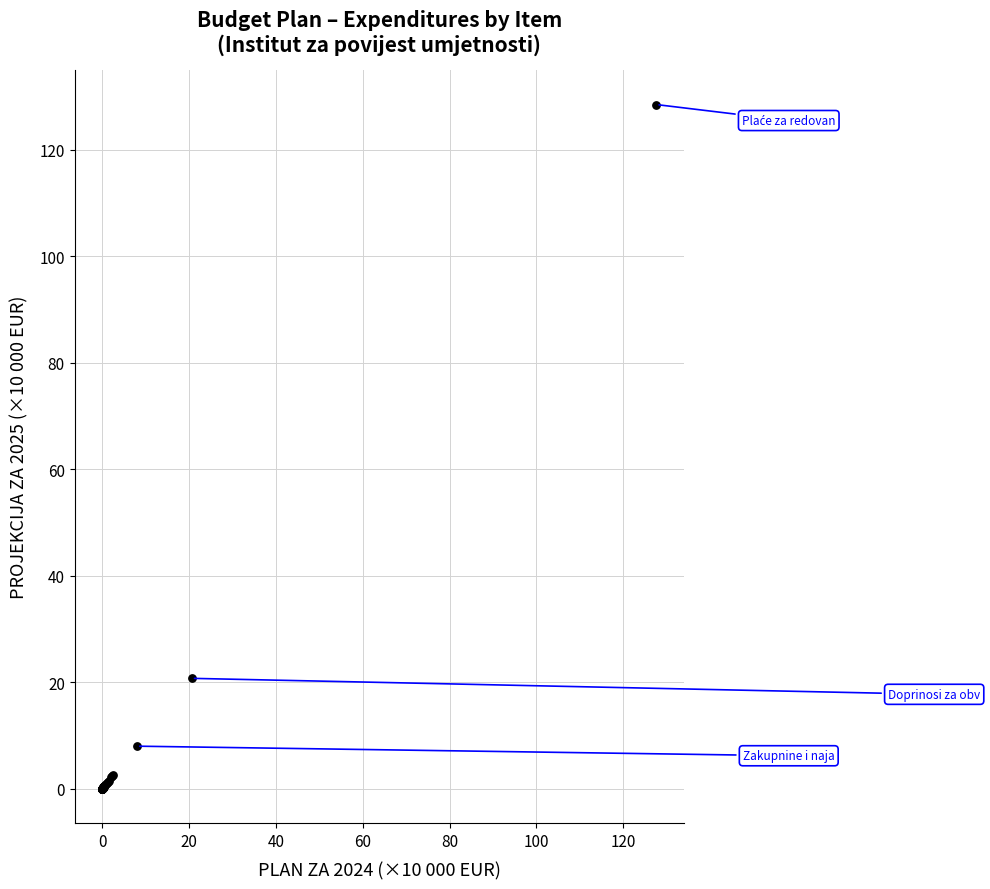

What Y value in the scatter plot is closest to 64?

20.7